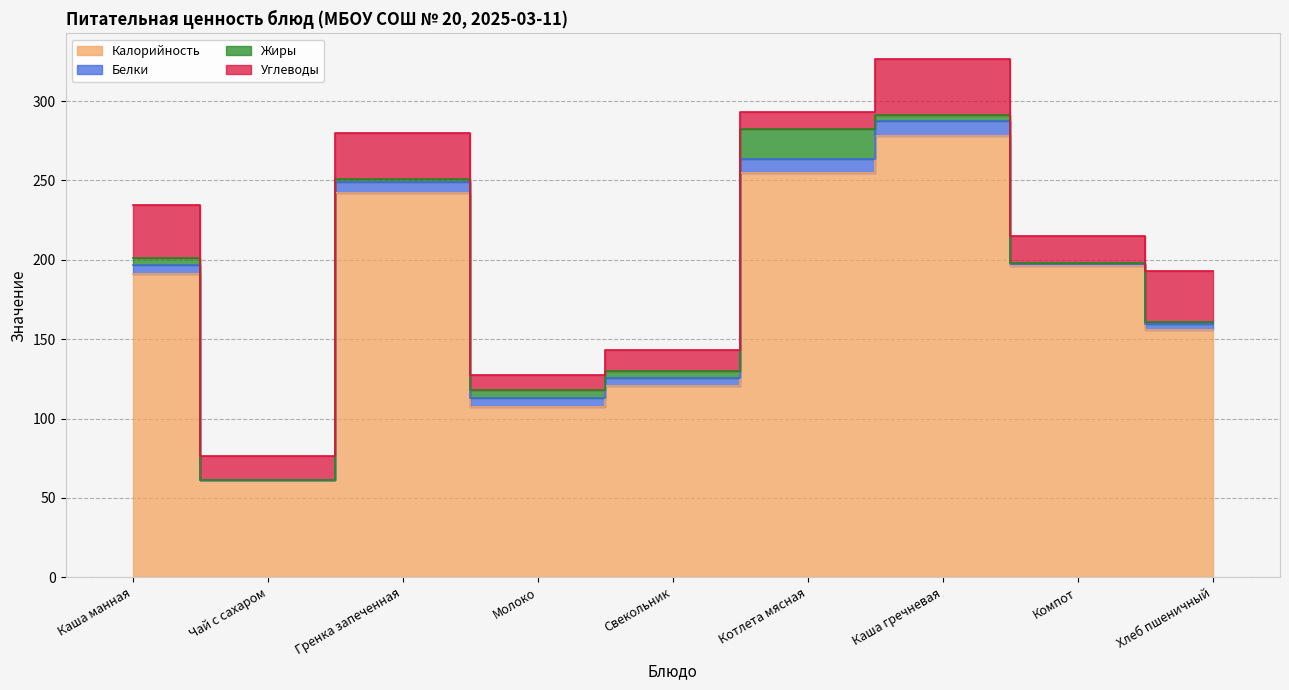

How many intersections are there between Жиры and Углеводы?

2